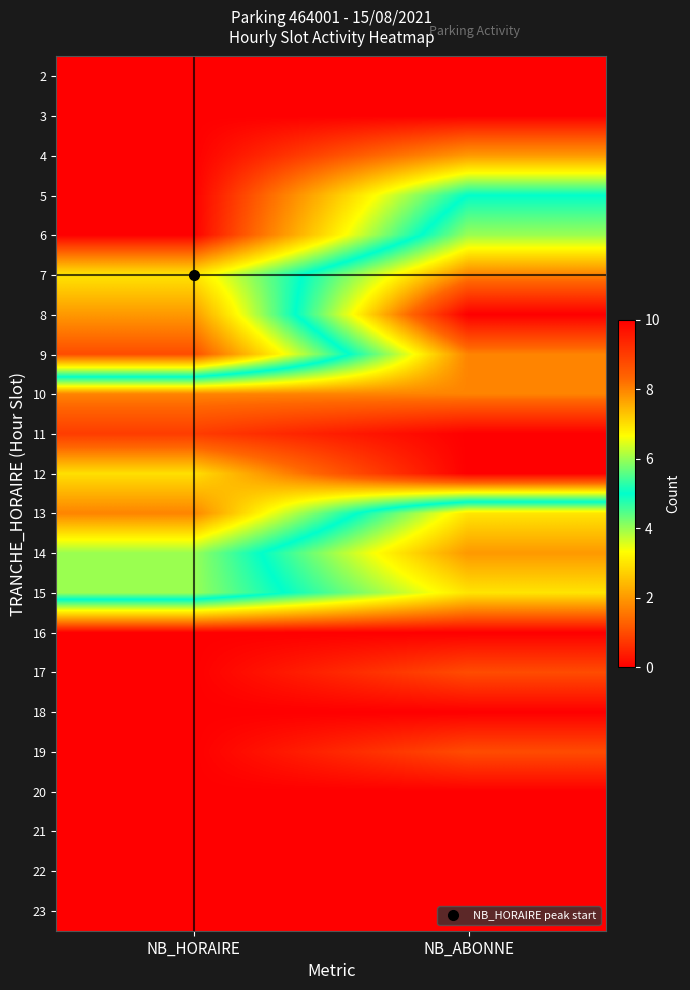

How many data points does each series have?

2